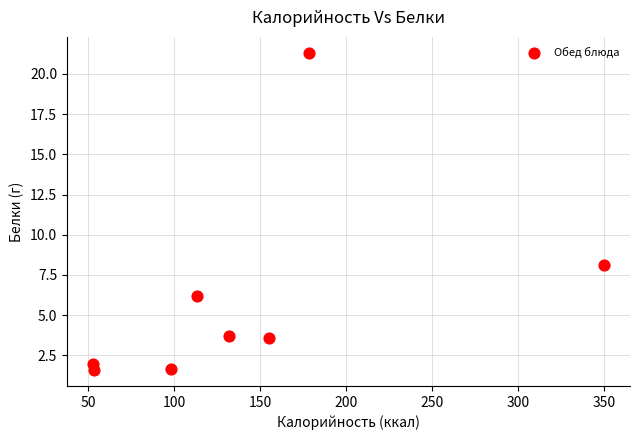

What is the range of X values (max minus min)?

297.5